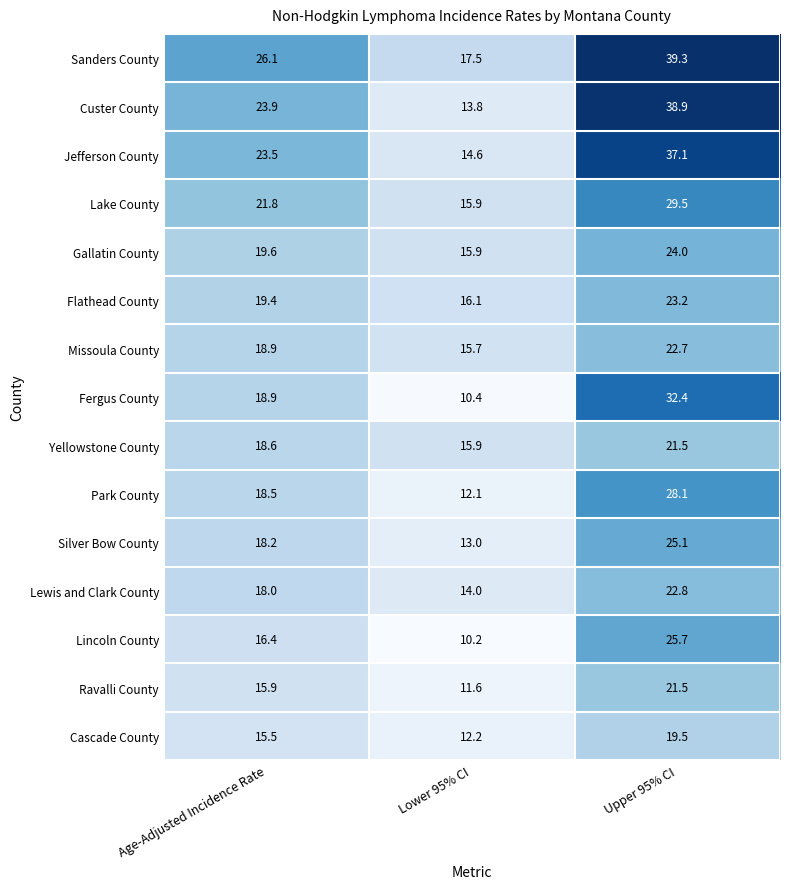

What is the difference between the maximum and second lowest values in the Custer County series?

15.0